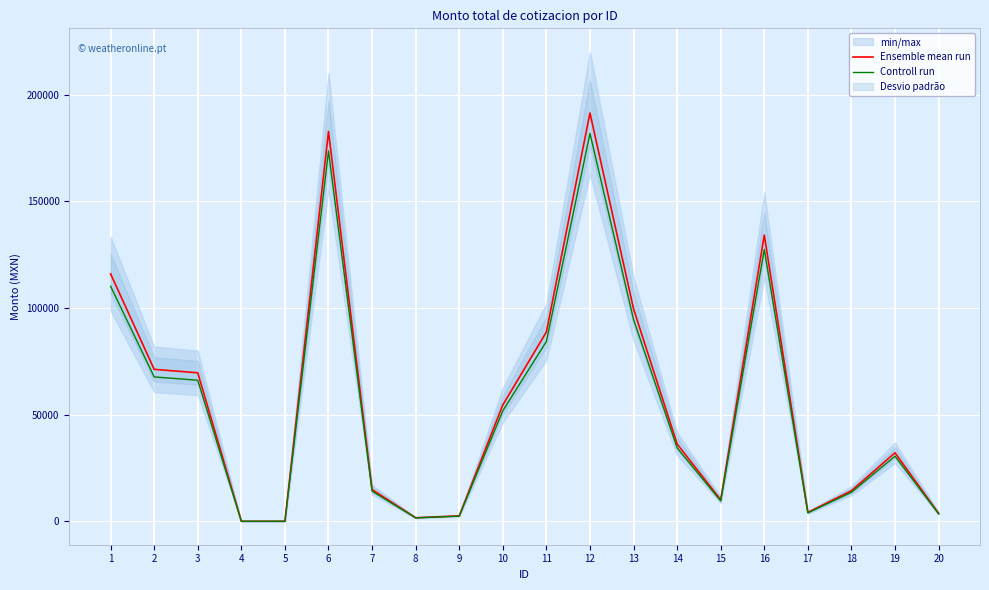

At which category is the sum across all series the highest?

12